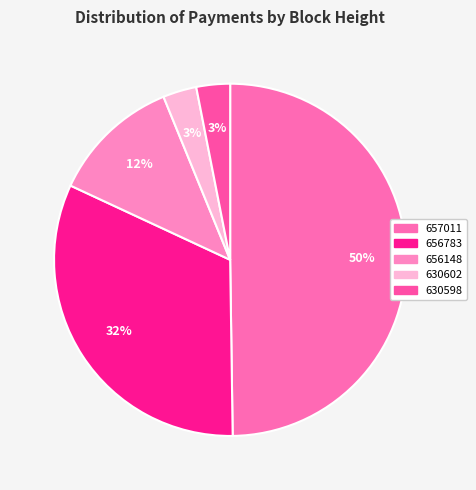

Is there any slice that represents more than half of the pie?

No